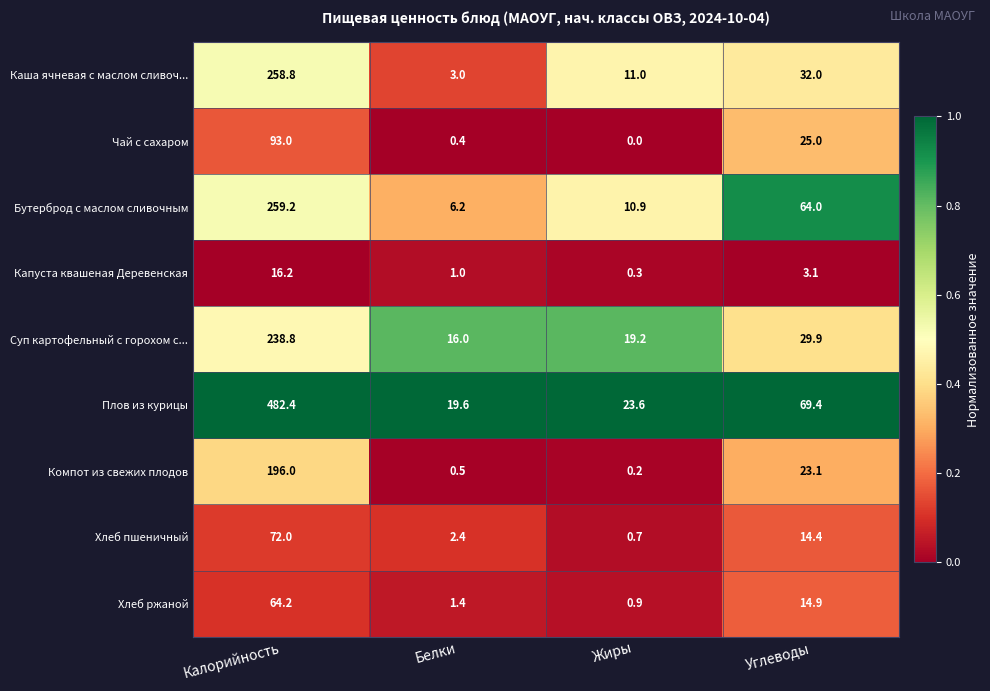

Where does the Компот из свежих плодов series first go above 23?

Калорийность